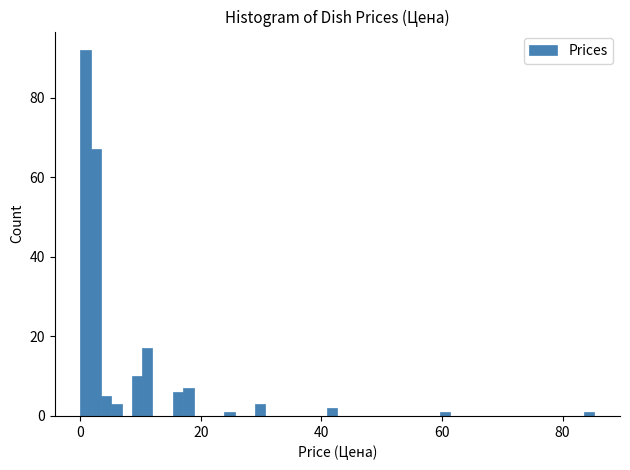

Read against the x-axis, roughly where is the centre of the tallest bar?

0